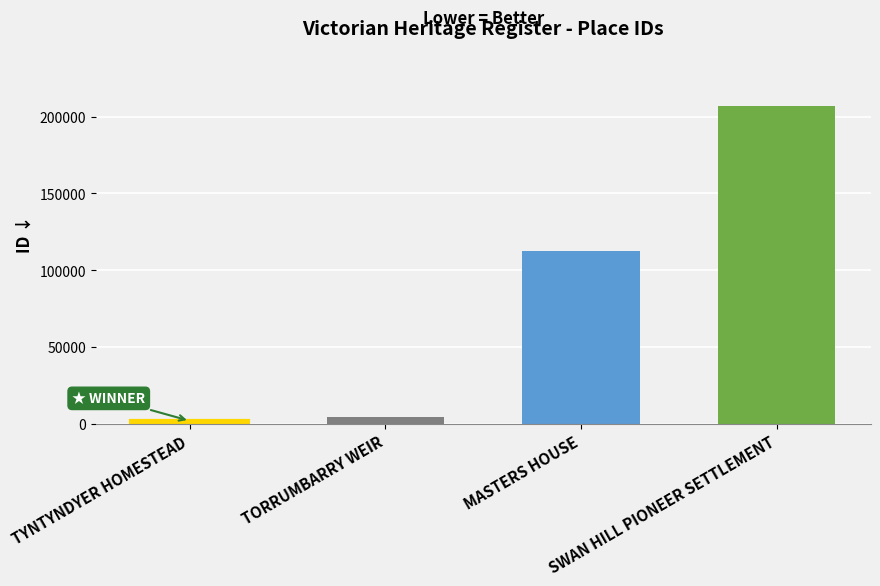

The chart shows a value of 206822 at SWAN HILL PIONEER SETTLEMENT. True or false?

True